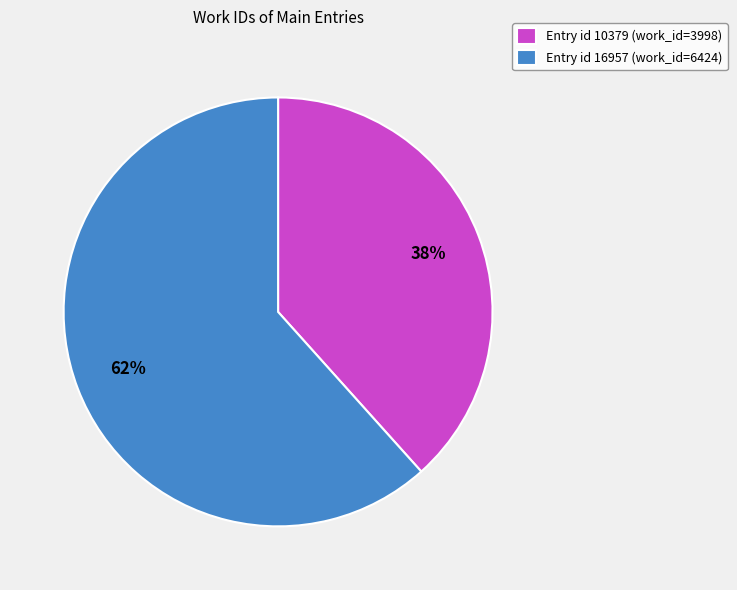

How many segments does this pie chart have?

2